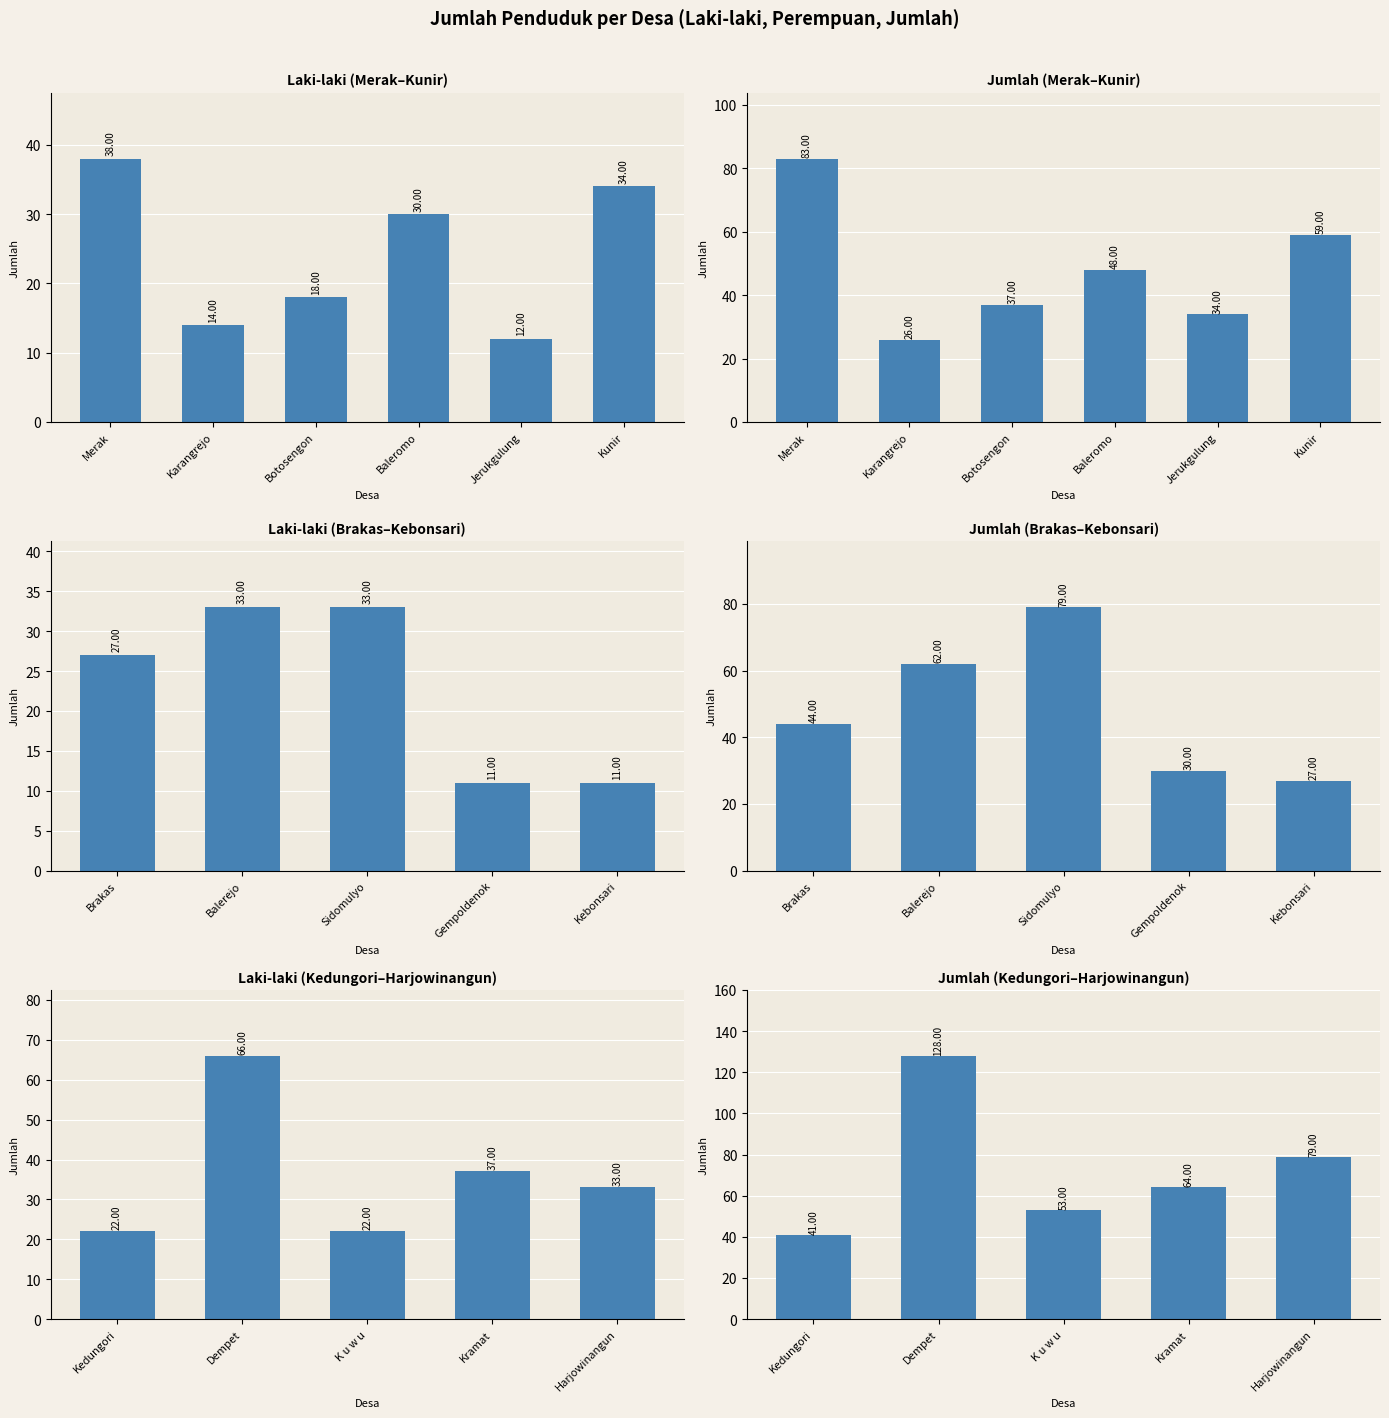

What is the minimum value for Jumlah?

26